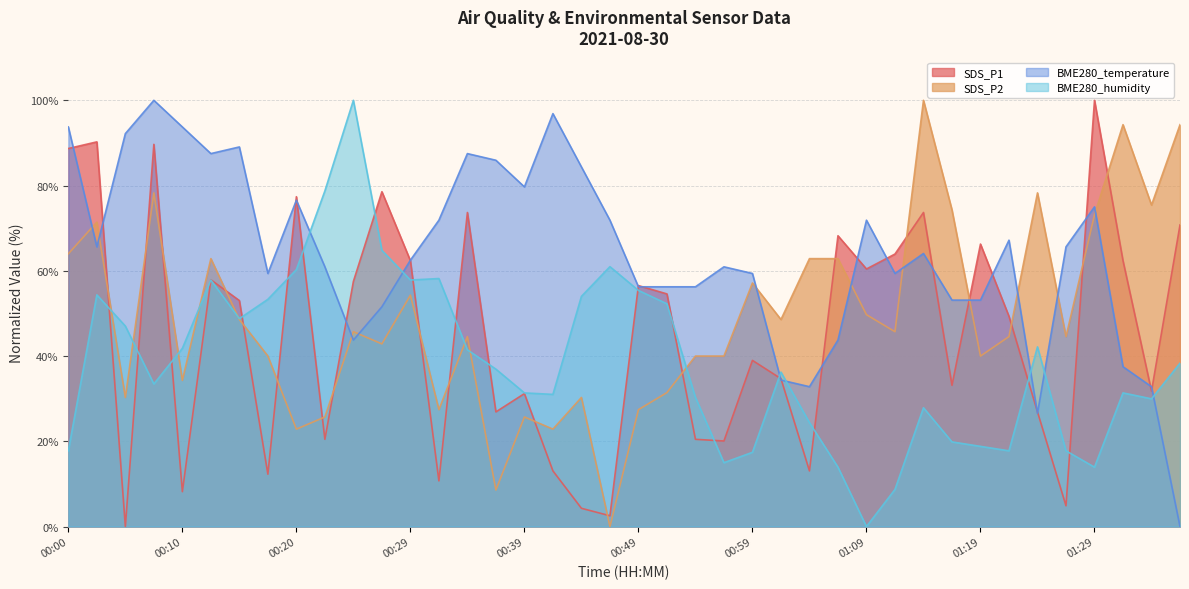

In SDS_P2, how many points are lower than both neighbors (excluding endpoints)?

13